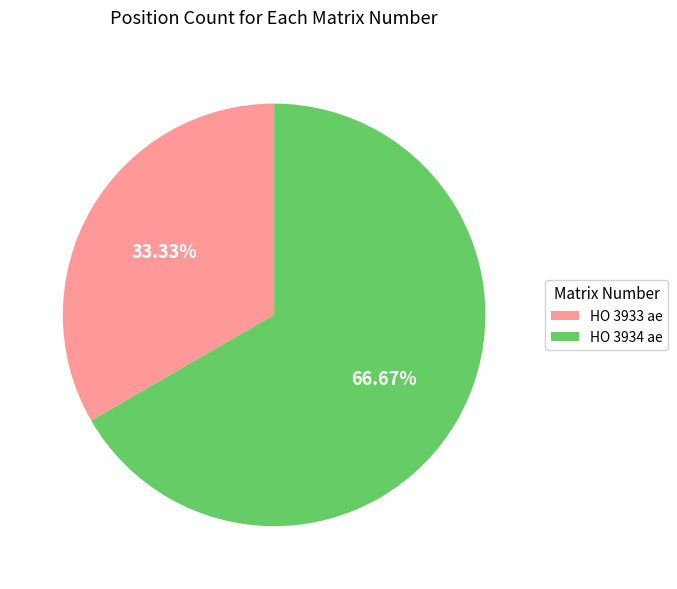

To the nearest percent, what is the difference between the largest and smallest slice percentages?

33%